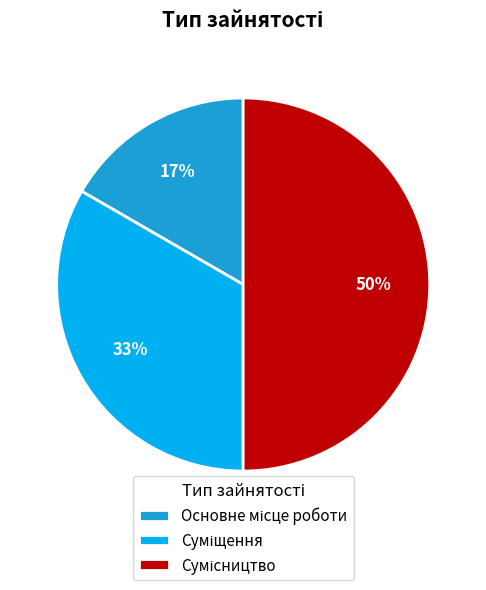

To the nearest percent, what is the difference between the largest and smallest slice percentages?

33%